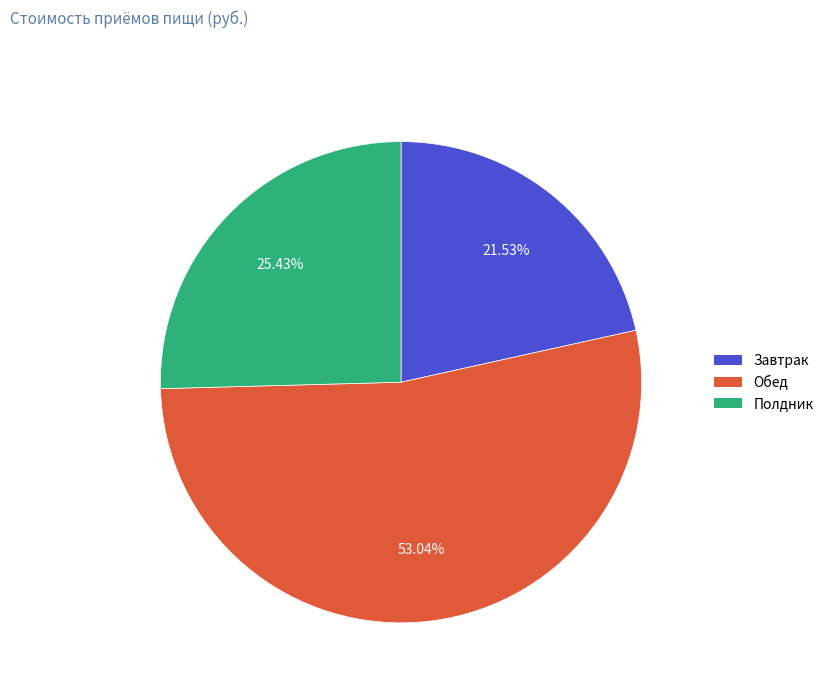

Which has a higher value, Обед or Полдник?

Обед